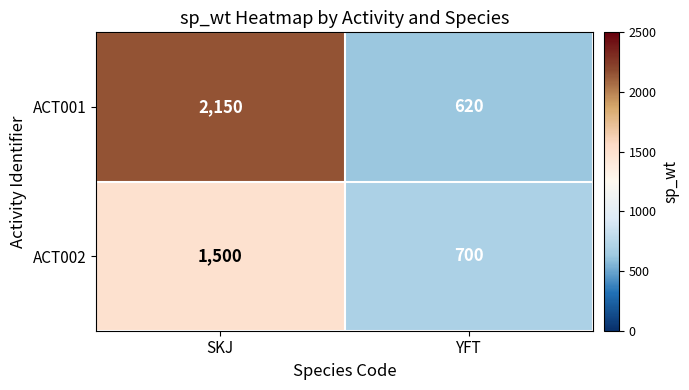

What is the total value across all series at SKJ?

3650